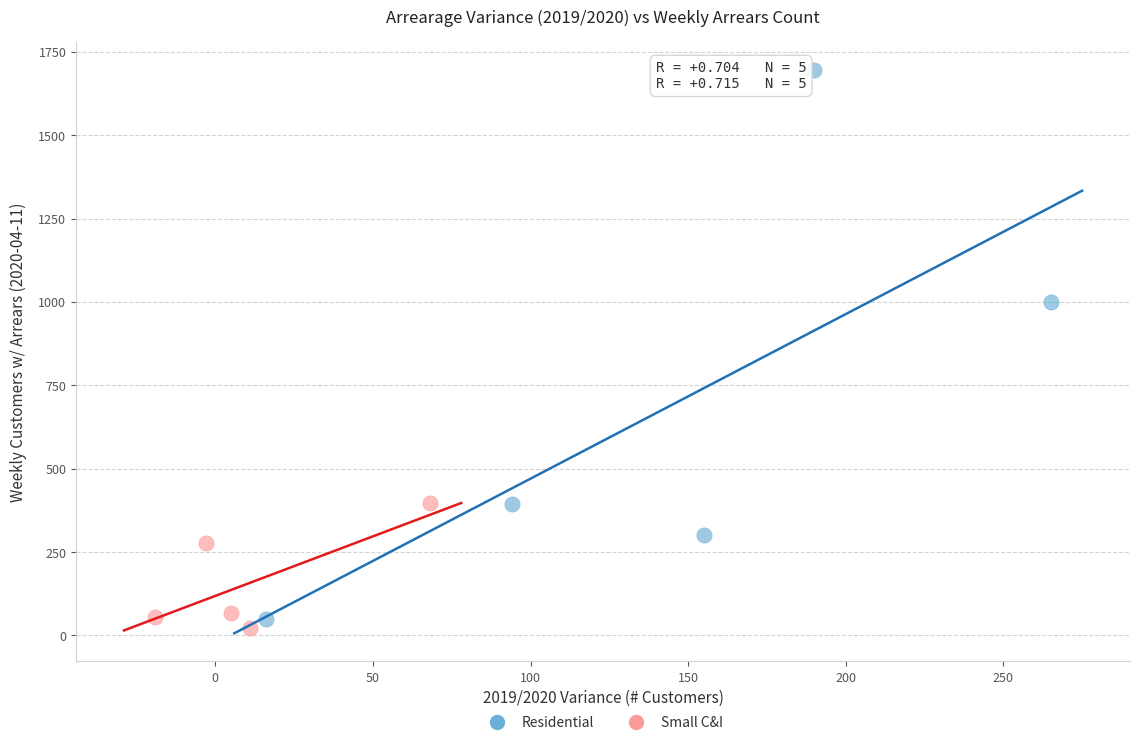

What are all the series names shown in the legend?

Residential, Small C&I